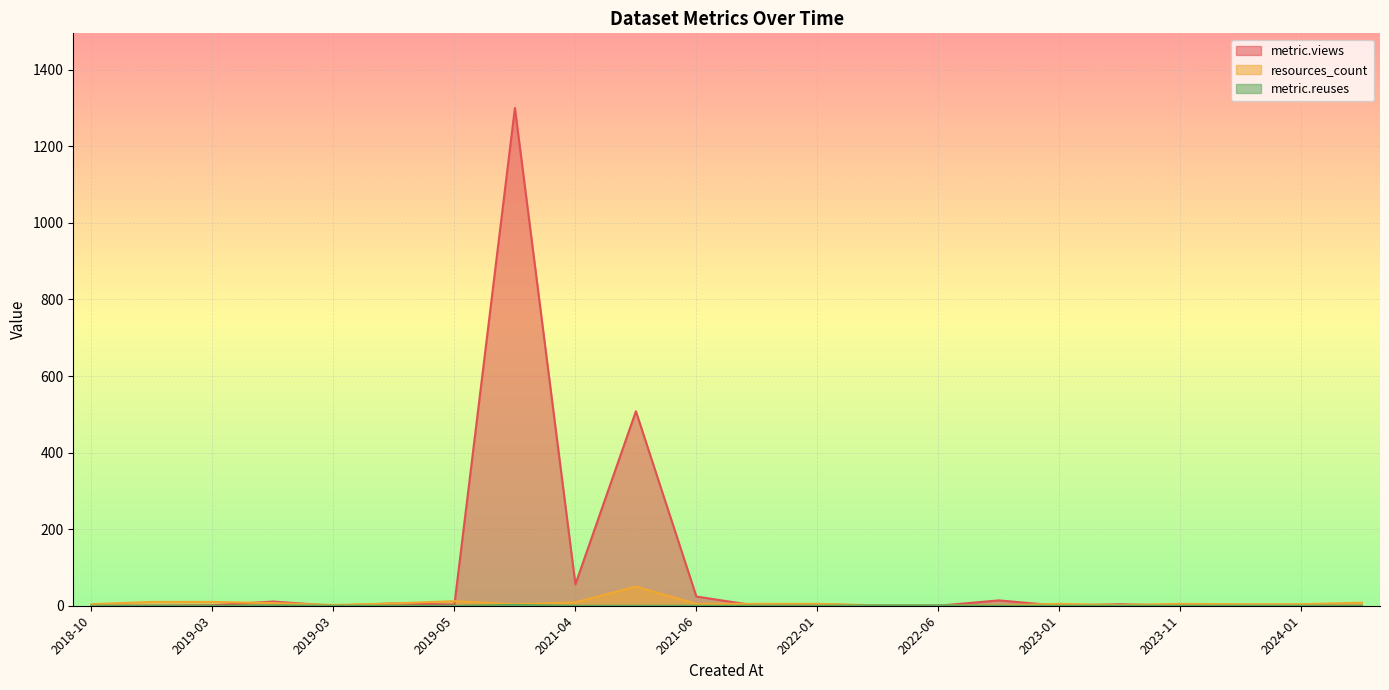

How many lines are shown in the chart?

3